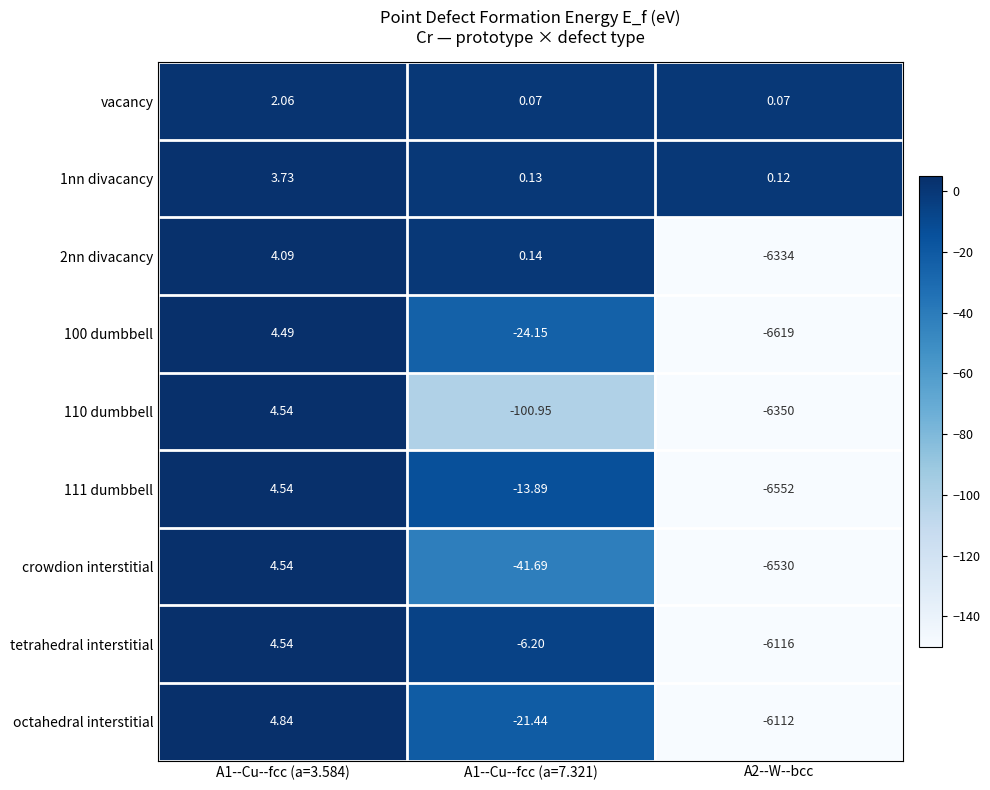

Is the value of 110 dumbbell at A1--Cu--fcc (a=7.321) greater than the value of vacancy at A2--W--bcc?

No